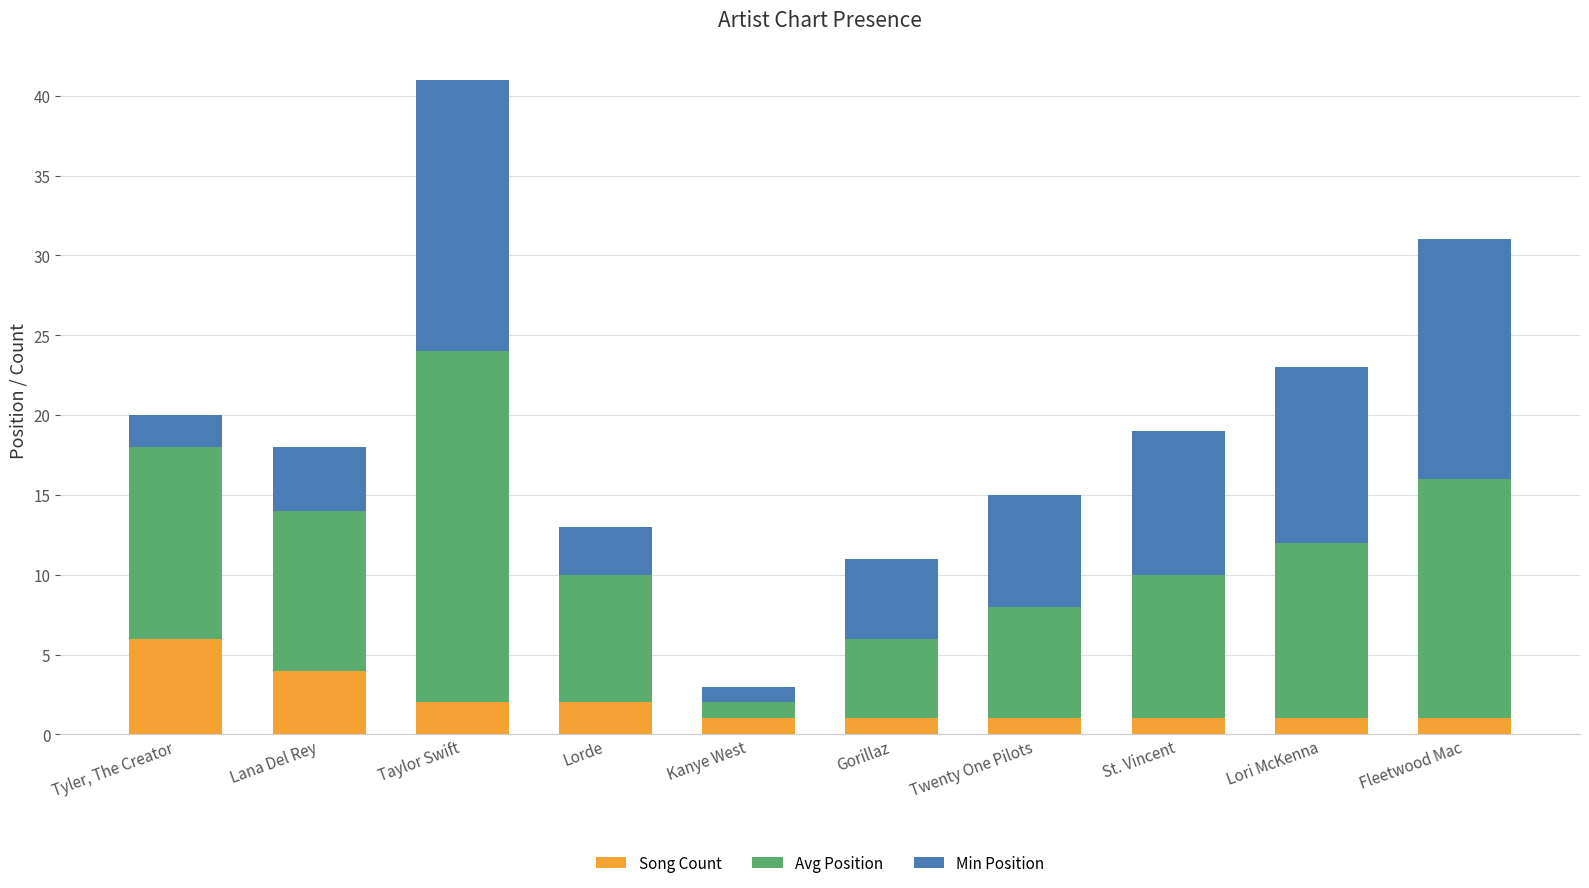

What is the total value across all series at Fleetwood Mac?

31